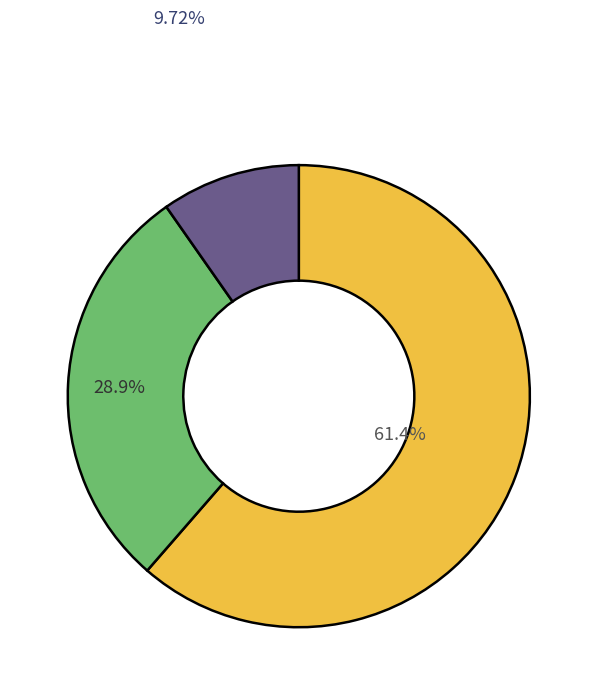

Is there a majority slice in this chart?

Yes